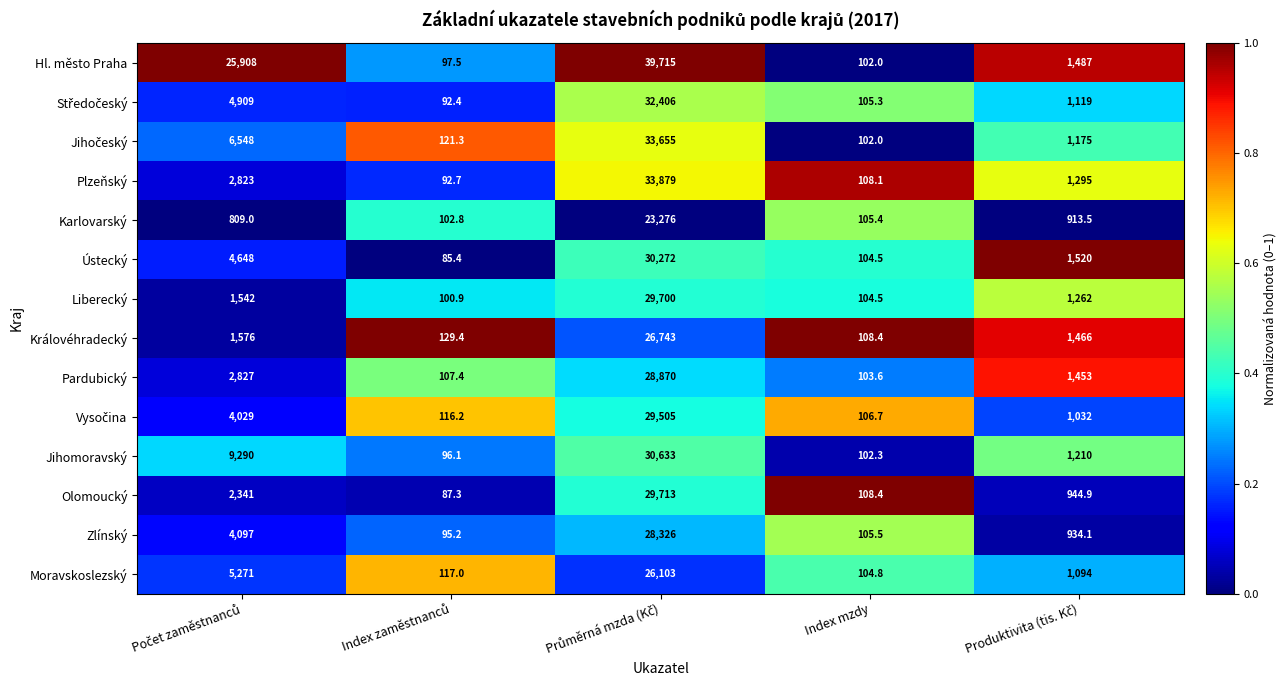

What is the total value across all series at Index mzdy?

1471.5